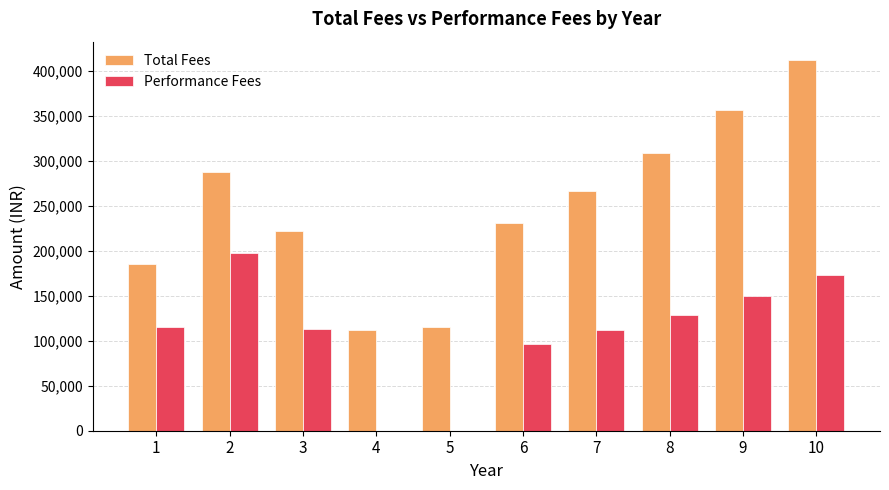

Between 7 and 8, which series saw the biggest shift?

Total Fees